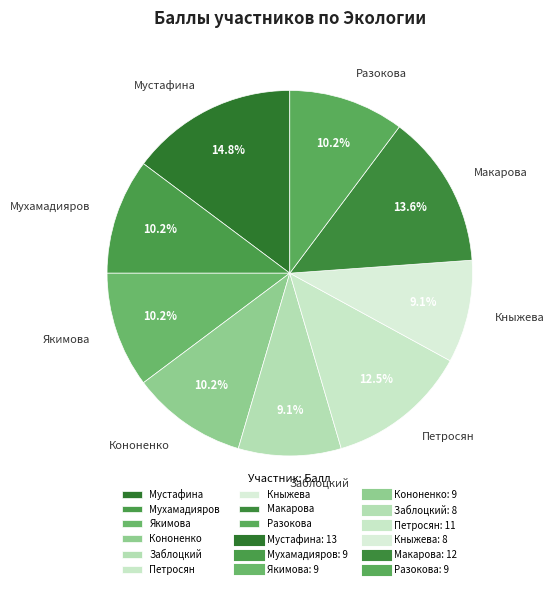

Is the sum of Кононенко and Разокова greater than half?

No